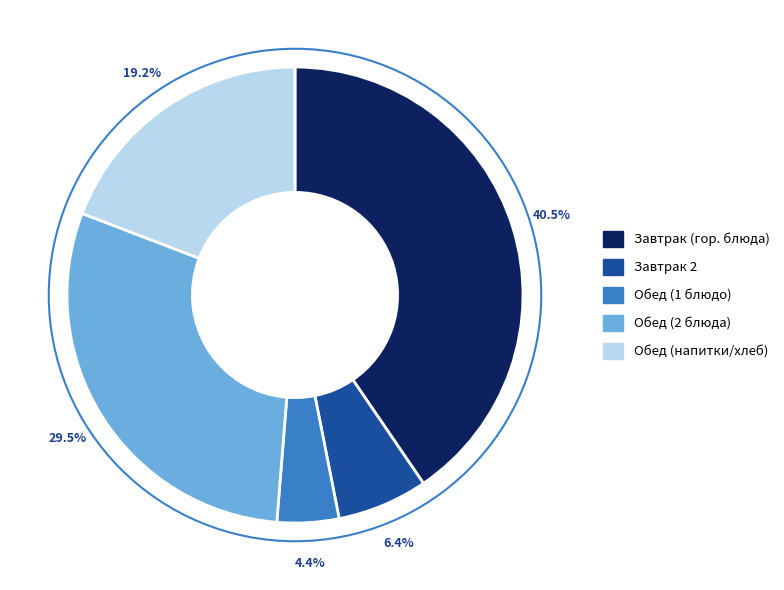

Which slice is the largest?

Завтрак (гор. блюда)